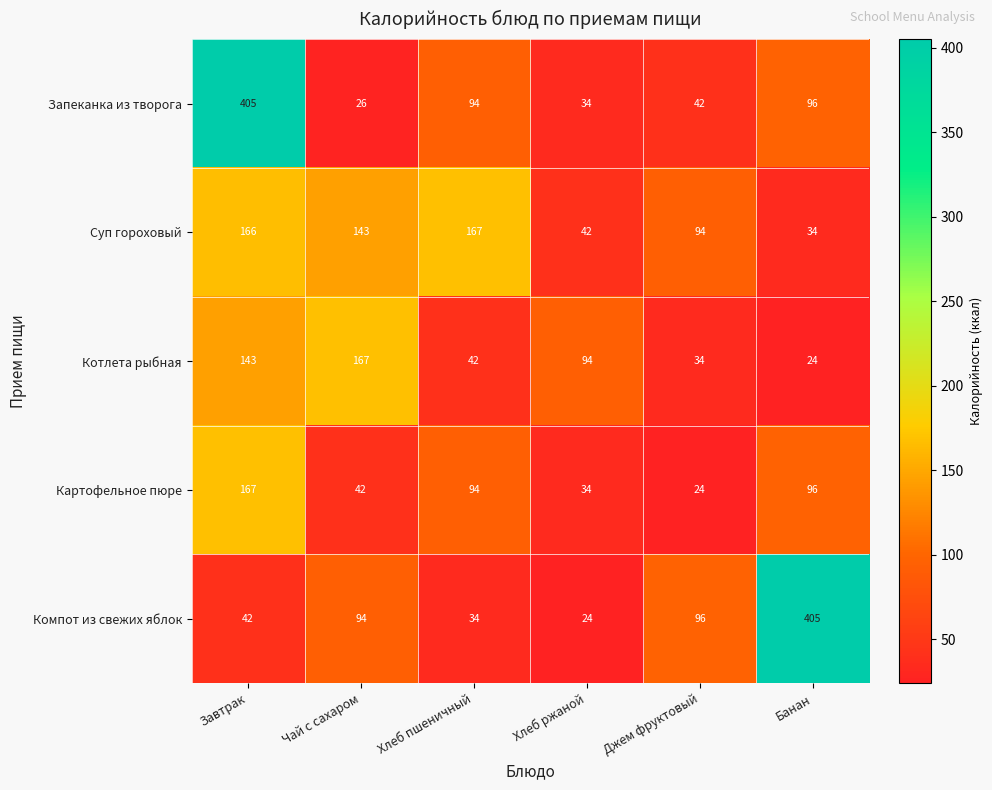

Is it true that Запеканка из творога equals 34 at Хлеб ржаной?

True